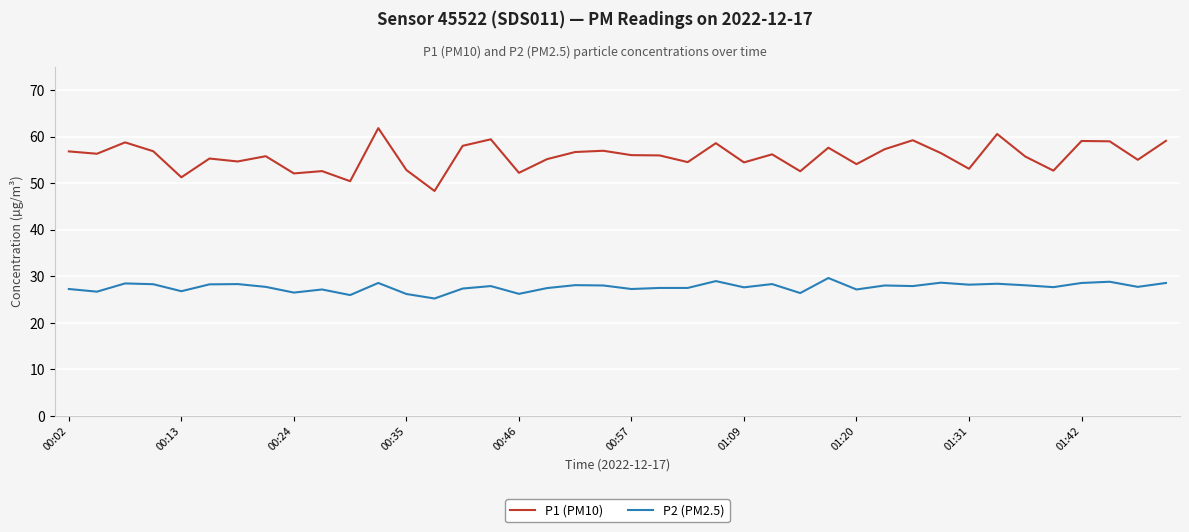

List the series in order of their peak value, highest first.

P1 (PM10), P2 (PM2.5)